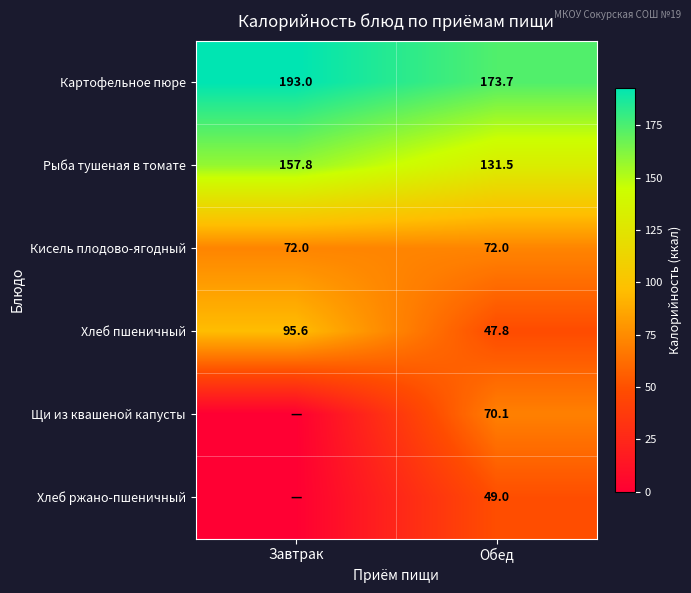

What is the difference between the highest and lowest values at Обед?

125.9